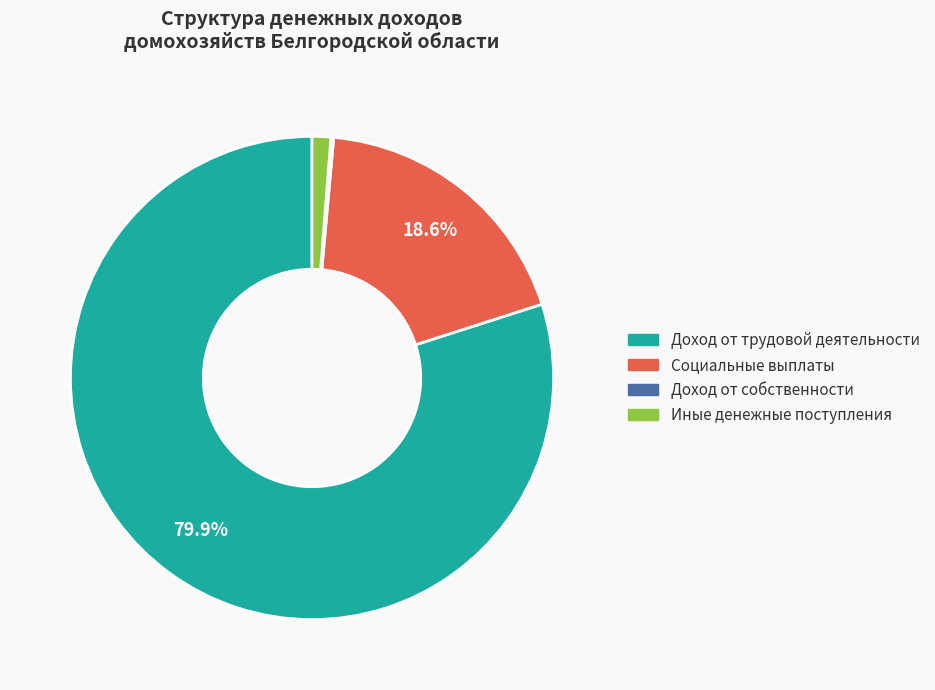

Which slice represents more than half of the pie?

Доход от трудовой деятельности